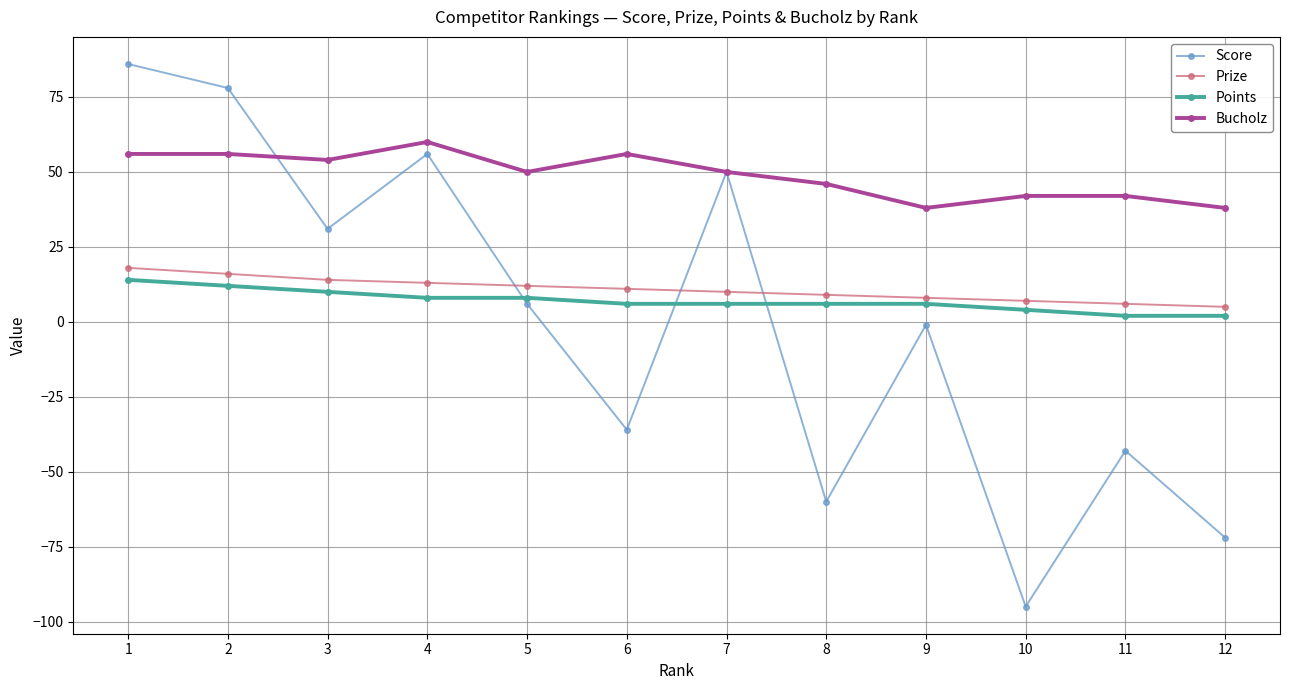

True or false: Bucholz and Points intersect in this chart.

False